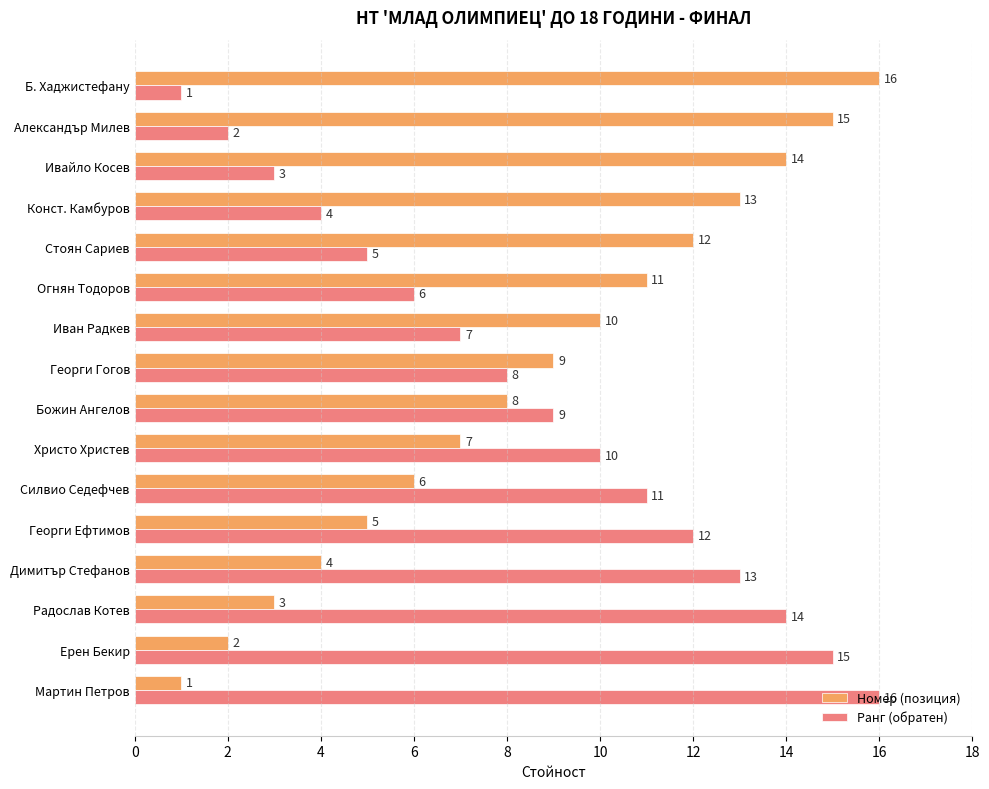

What is the difference between the maximum and minimum values in the Ранг (обратен) series?

15